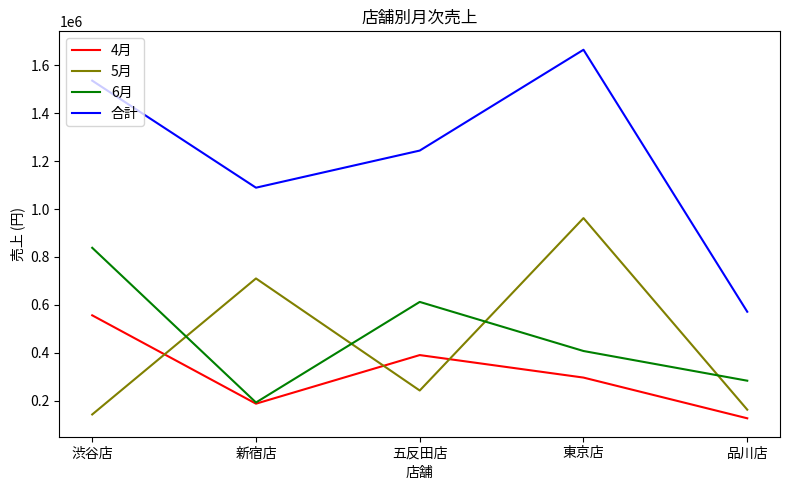

Rank the series at 東京店 from lowest to highest value.

4月, 6月, 5月, 合計